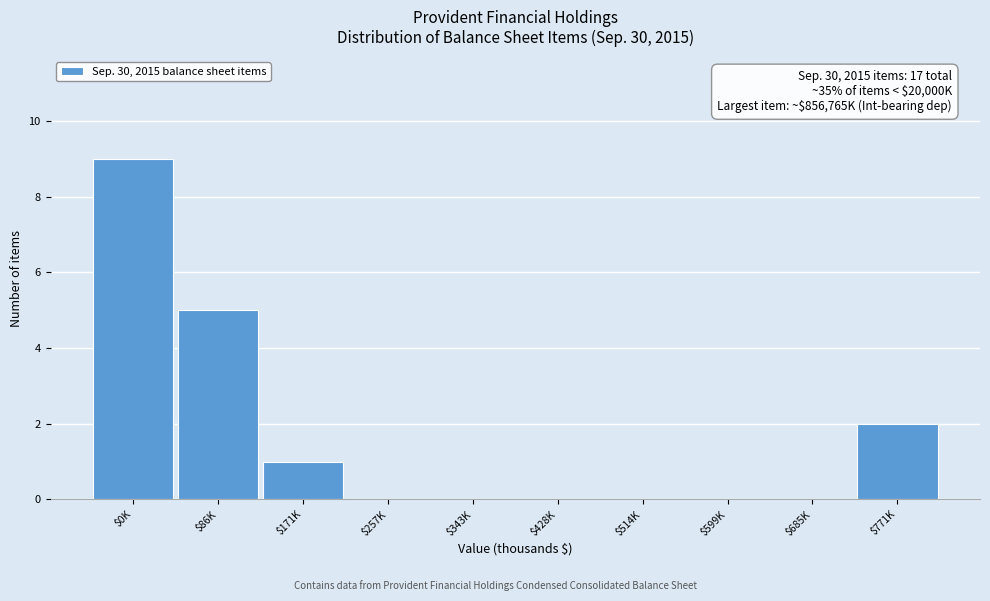

What is the sum of all values?

17